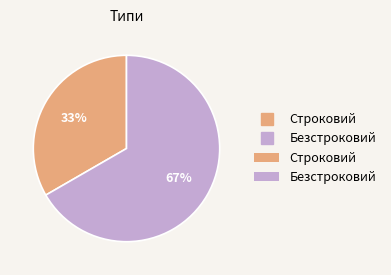

To the nearest percent, what is the average slice percentage?

50%